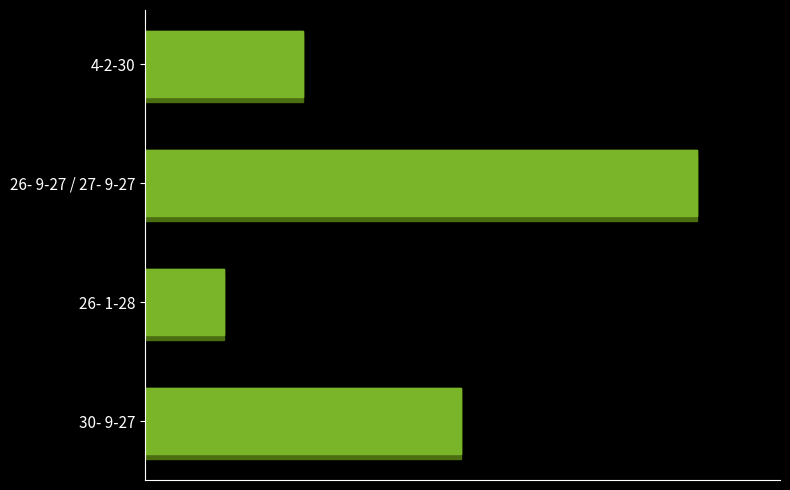

At which category does the chart reach its peak across all series?

26- 9-27 / 27- 9-27